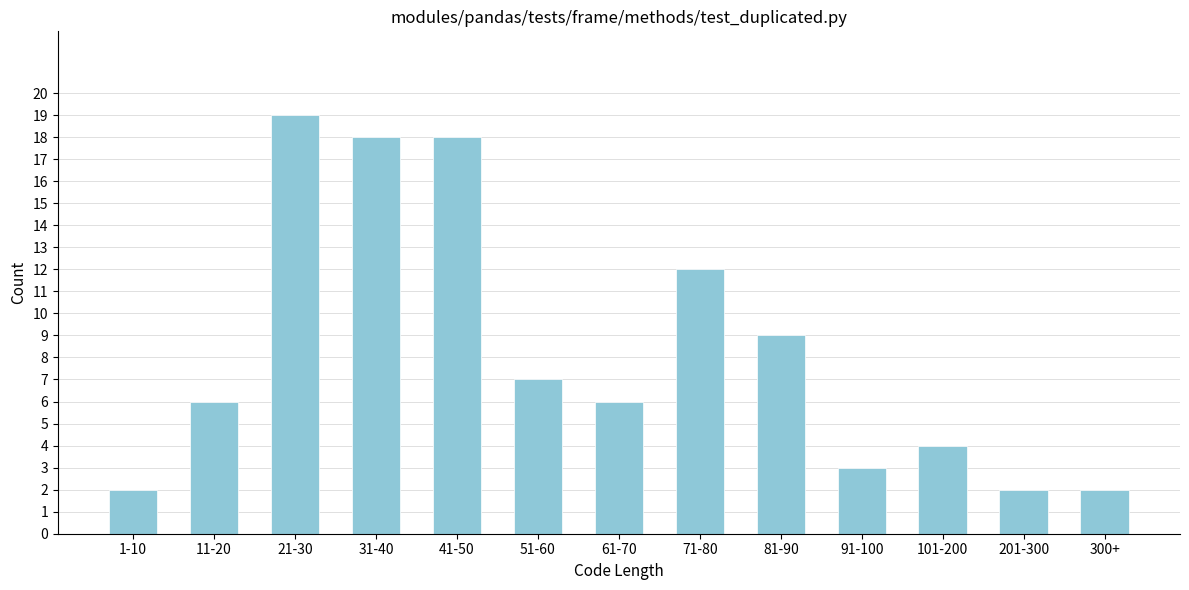

Reading right to left, what are all the values shown in this chart?

300+=2	201-300=2	101-200=4	91-100=3	81-90=9	71-80=12	61-70=6	51-60=7	41-50=18	31-40=18	21-30=19	11-20=6	1-10=2